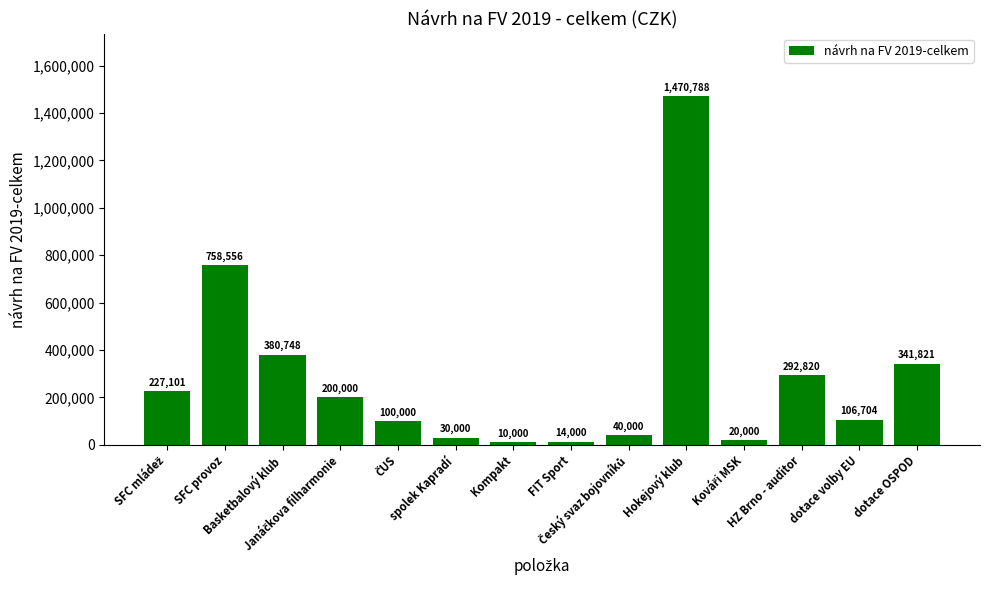

How many values are below 200000?

7